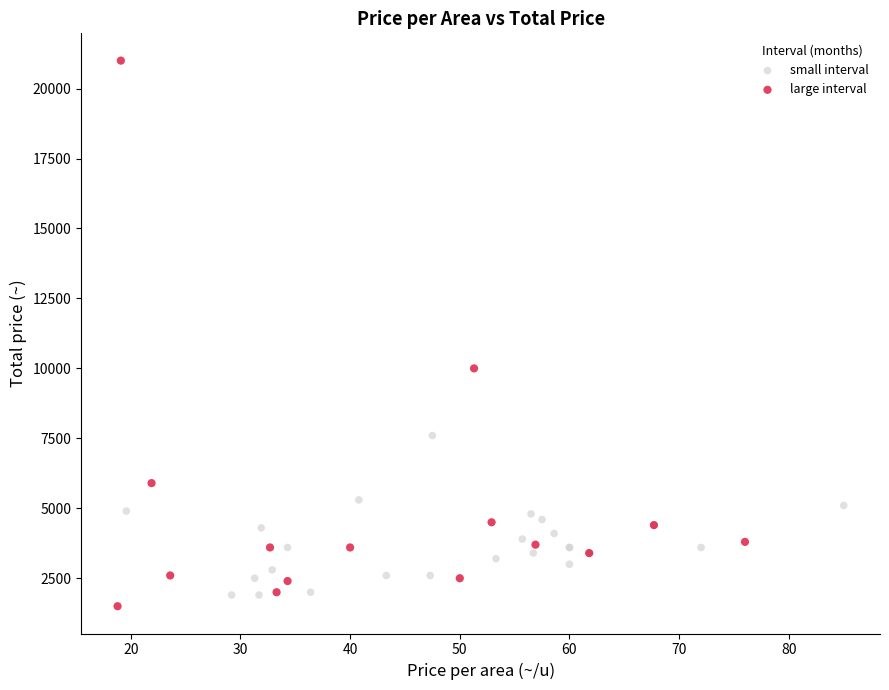

Which series contains the highest Y value?

large interval